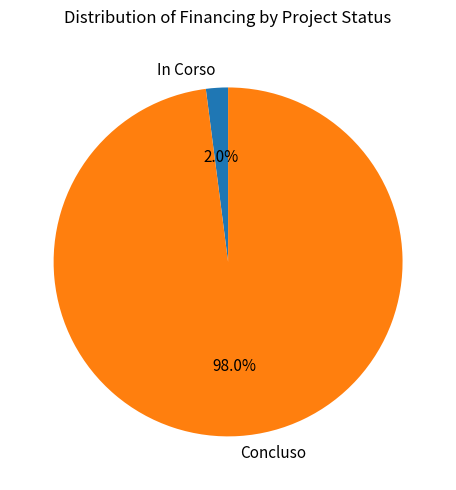

Count the number of slices in the pie.

2